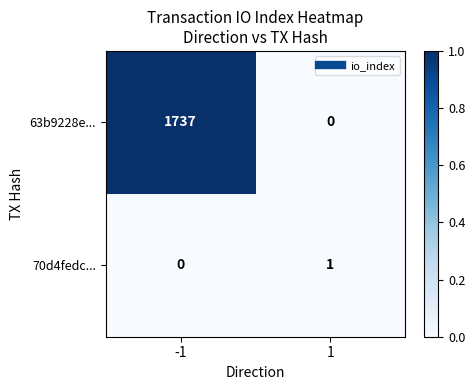

Reading left to right, extract all data points from this chart.

63b9228e...: -1=1737	1=0
70d4fedc...: -1=0	1=1